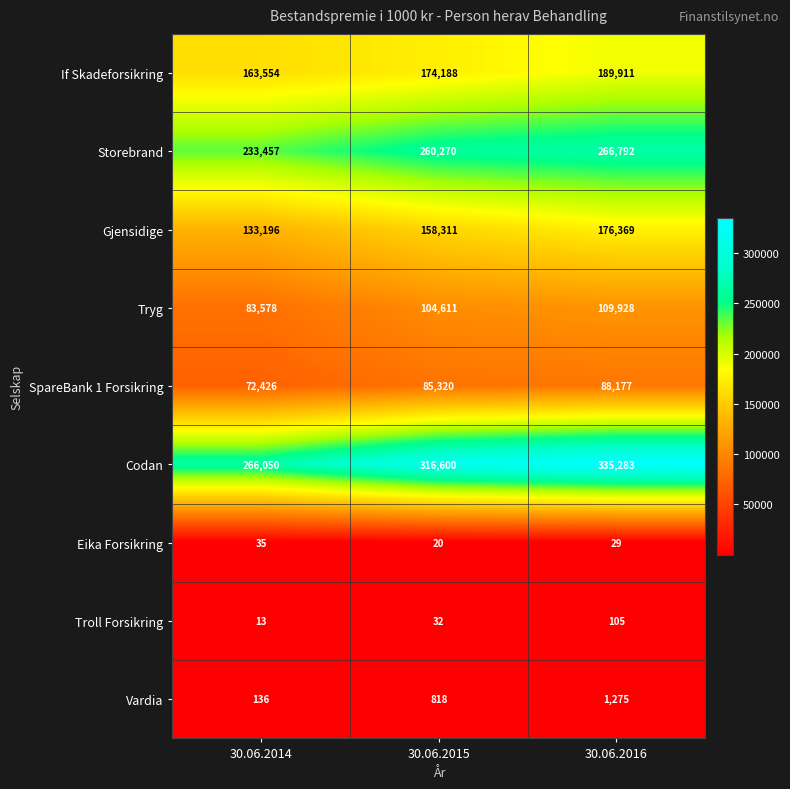

True or false: Eika Forsikring has a value of 35 at 30.06.2014.

True